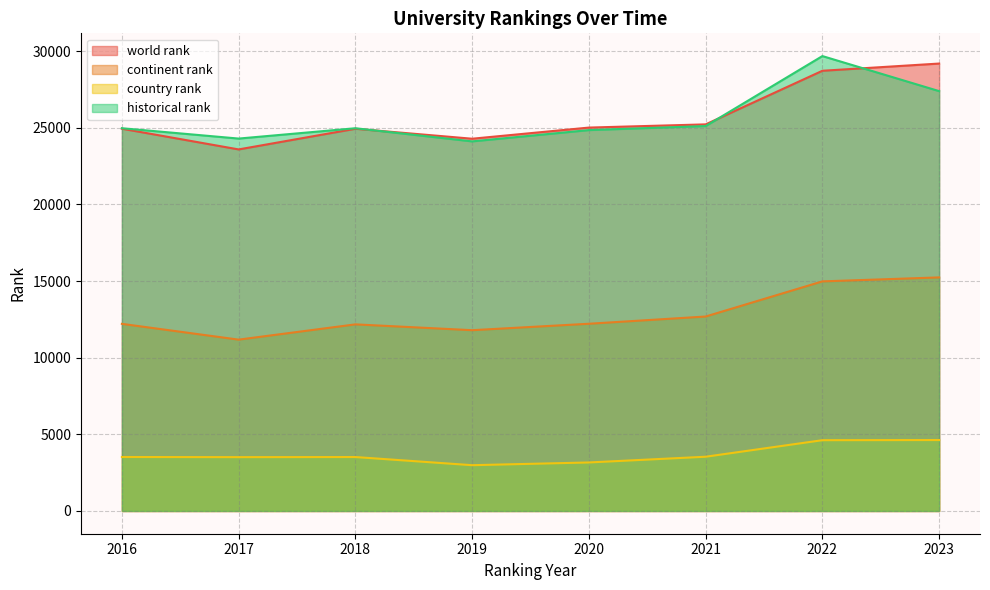

Between 2017 and 2023, which series saw the biggest shift?

world rank